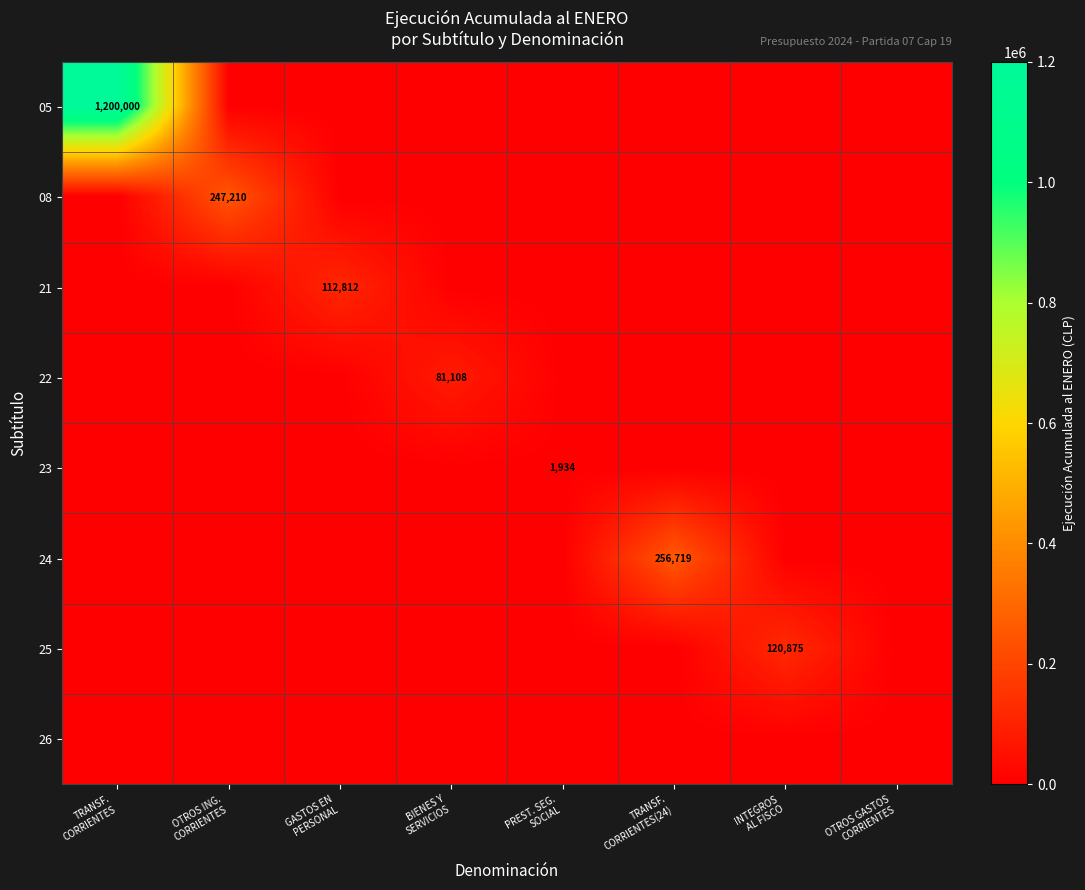

Rank the series by their maximum value, from highest to lowest.

05, 24, 08, 25, 21, 22, 23, 26